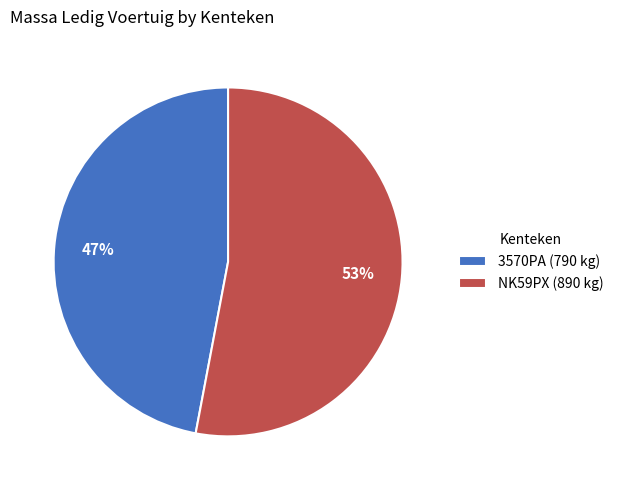

Do 3570PA (790 kg) and NK59PX (890 kg) together represent more than half of the pie?

Yes